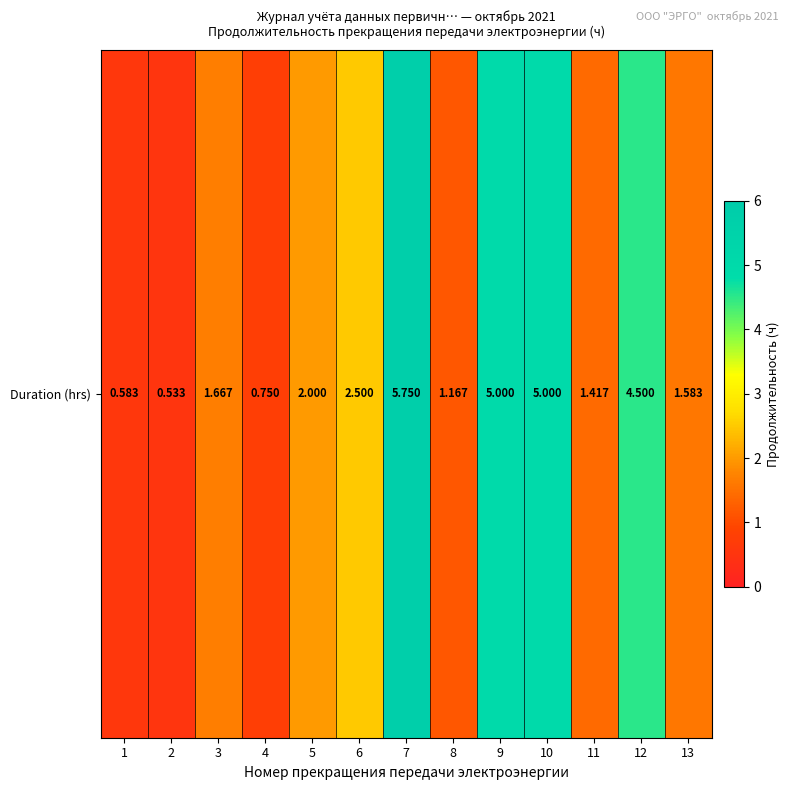

Which label corresponds to the smallest value in the chart?

2